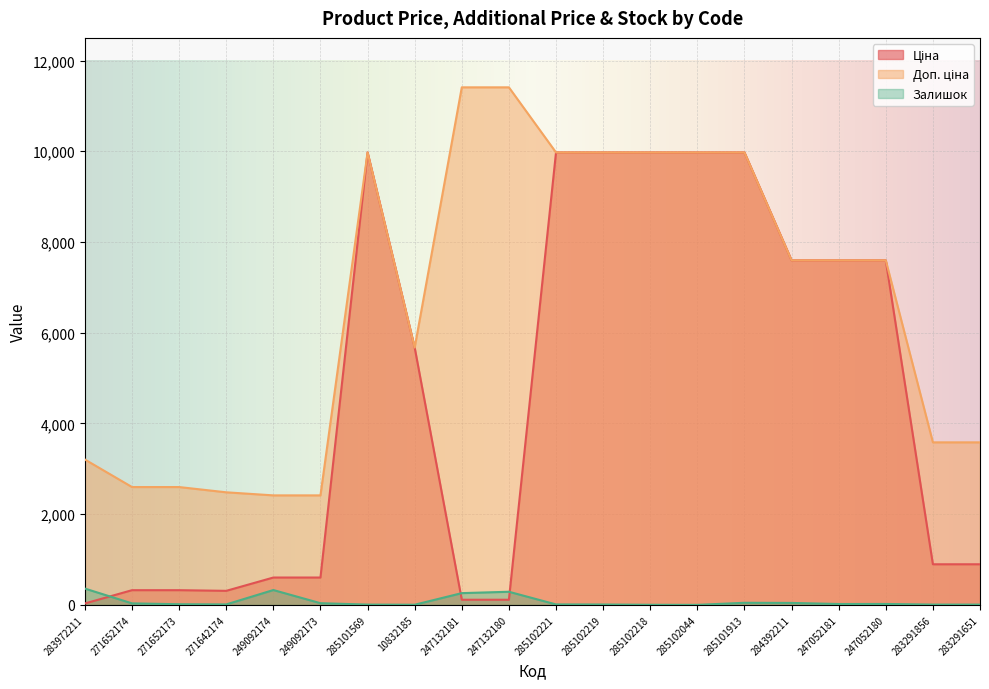

What is the difference between the Доп. ціна values at 247052181 and 249092173?

5181.7